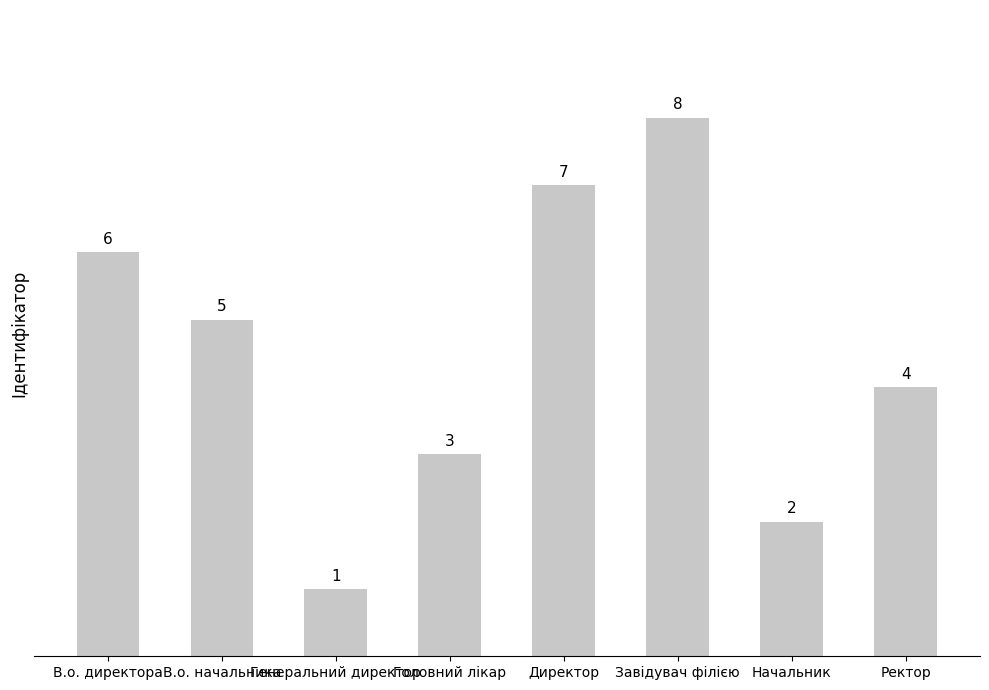

What is the ratio of the value at Генеральний директор to the value at Головний лікар?

0.3